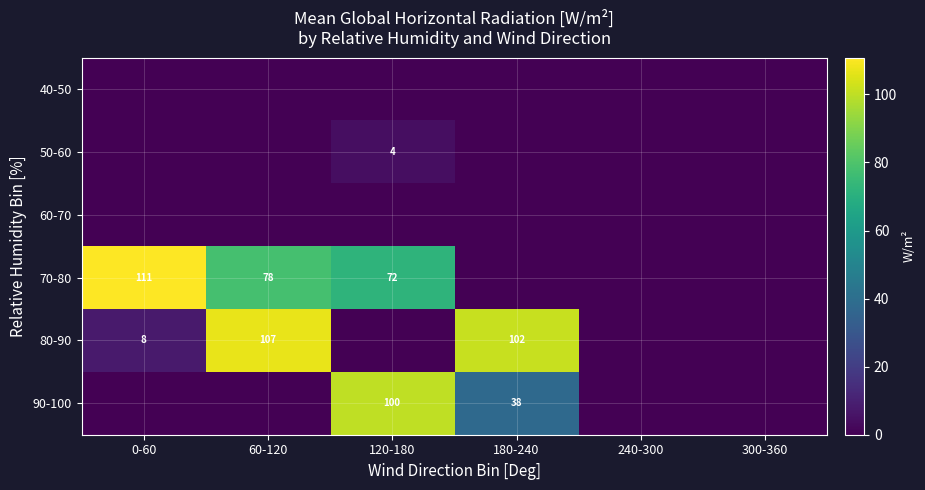

The 80-90 series shows 11 at 0-60. True or false?

False